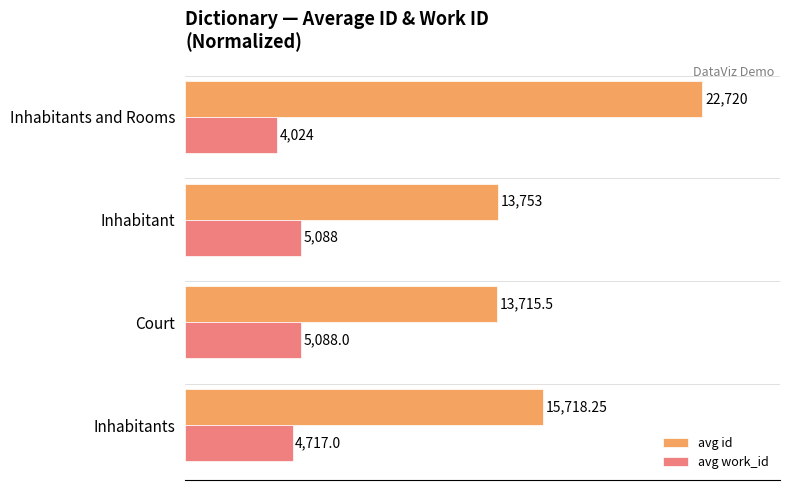

What are all the series names shown in the legend?

avg id, avg work_id